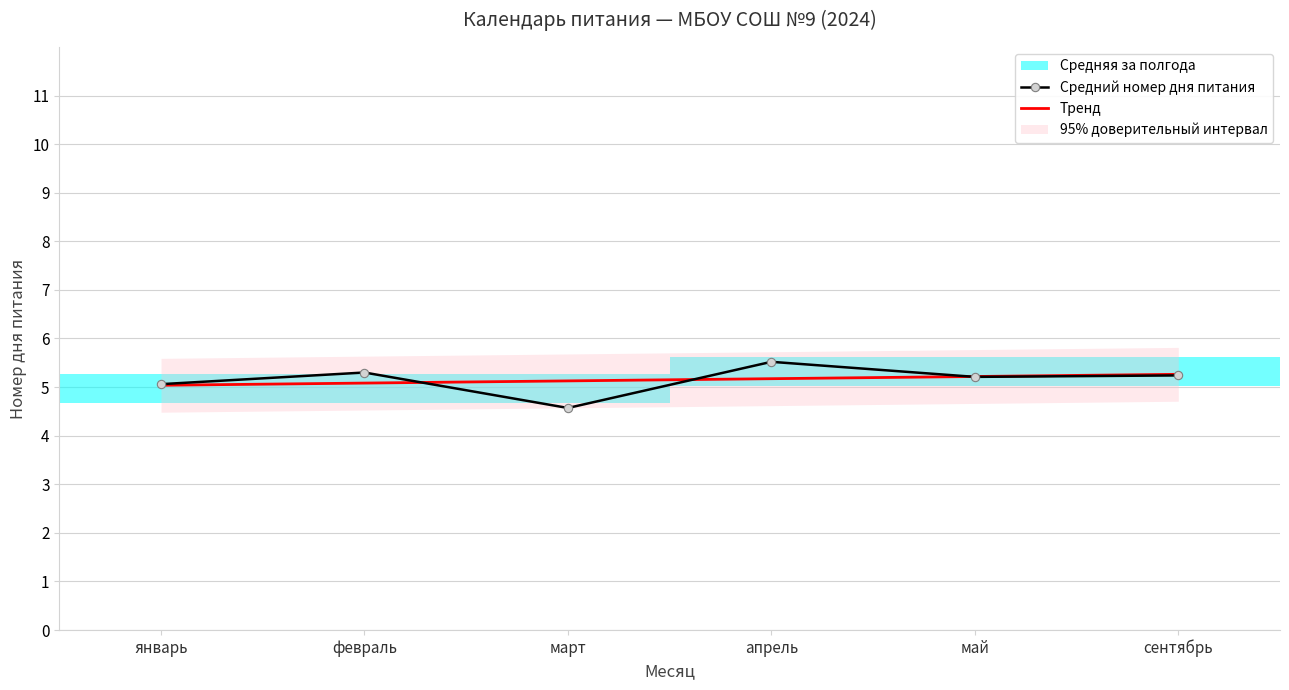

What is the difference between the highest and lowest values at февраль?

0.2